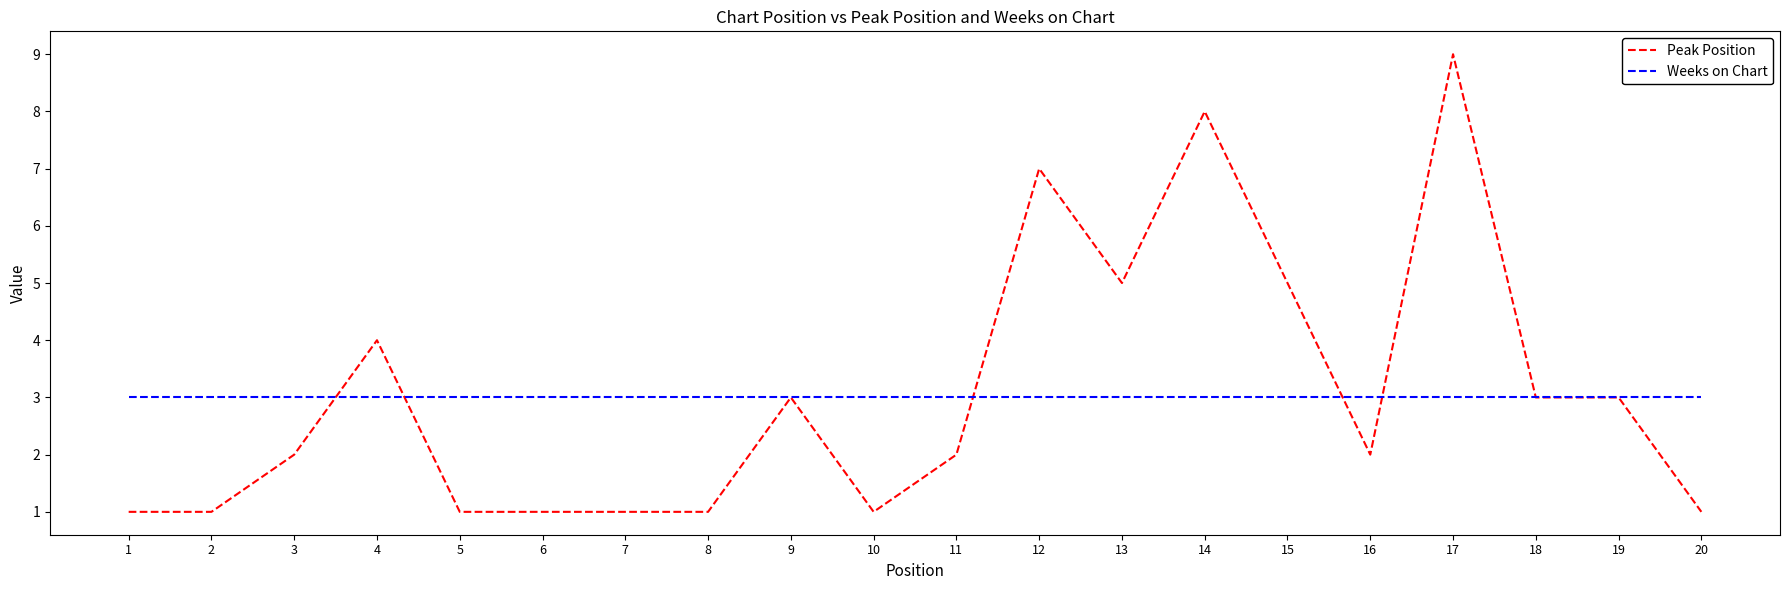

List the series in order of their peak value, highest first.

Peak Position, Weeks on Chart